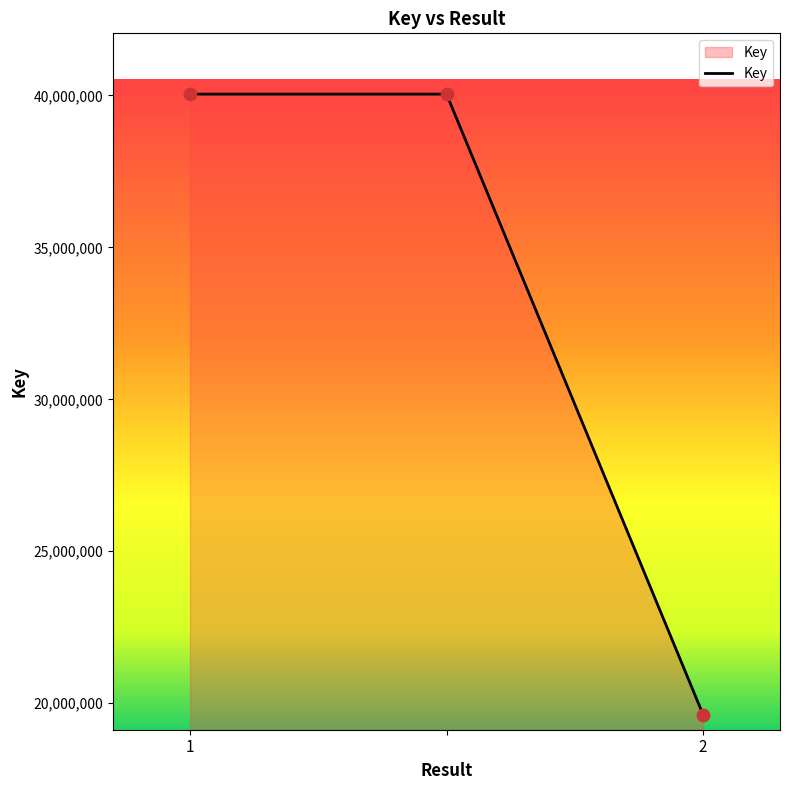

What is the difference between the maximum and minimum values?

20416661